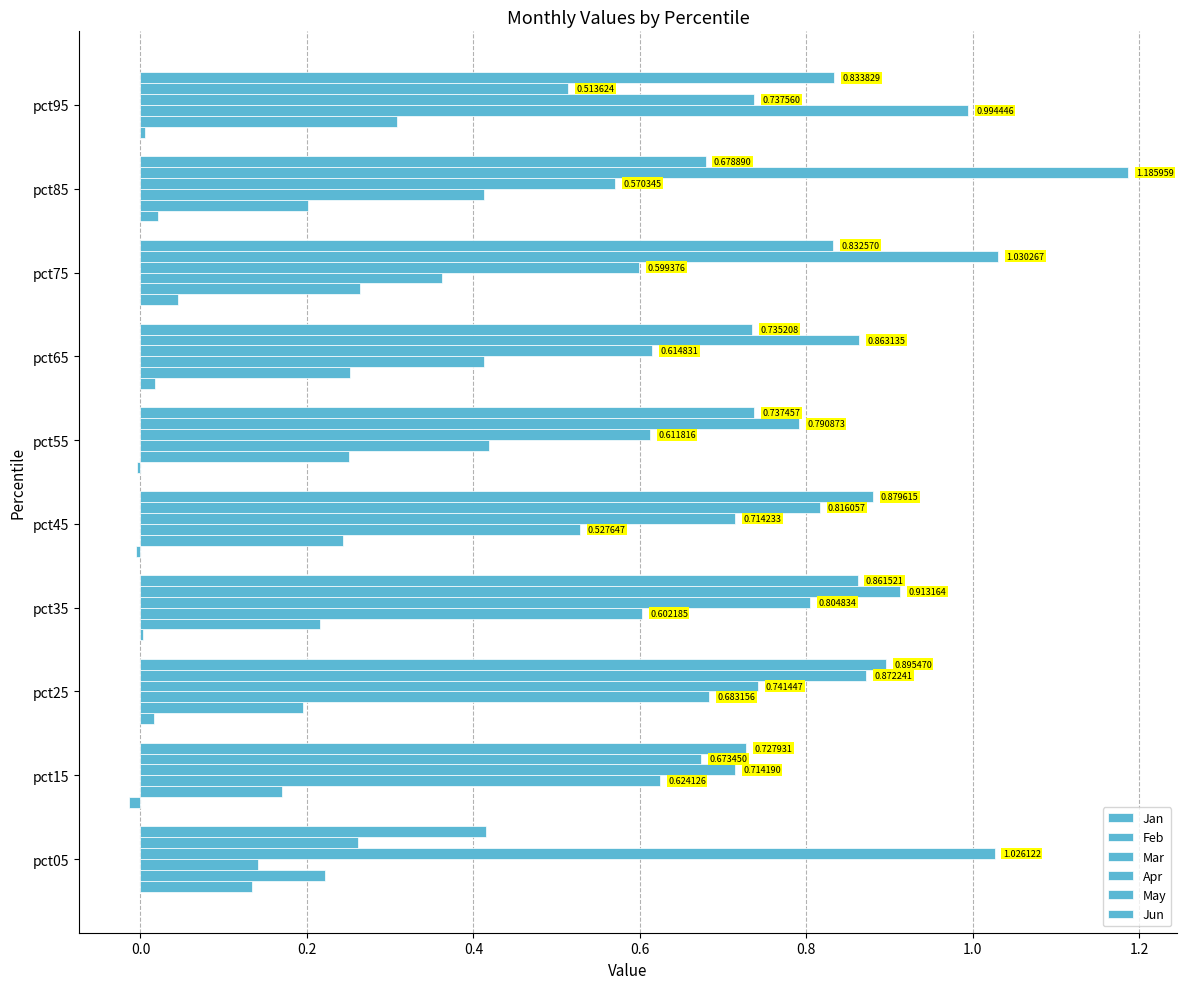

What is the difference between the maximum and minimum values in the Apr series?

0.5